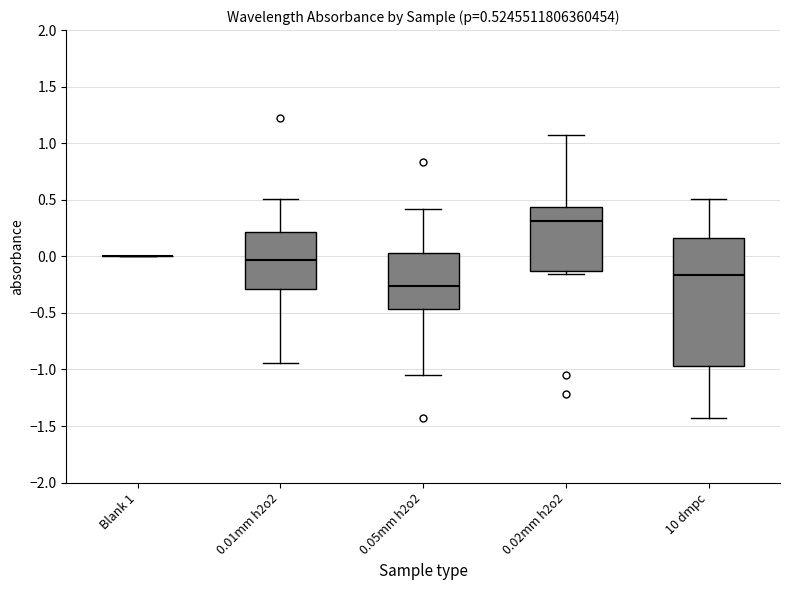

Comparing the boxes themselves (not the whiskers), which one is the tallest?

10 dmpc